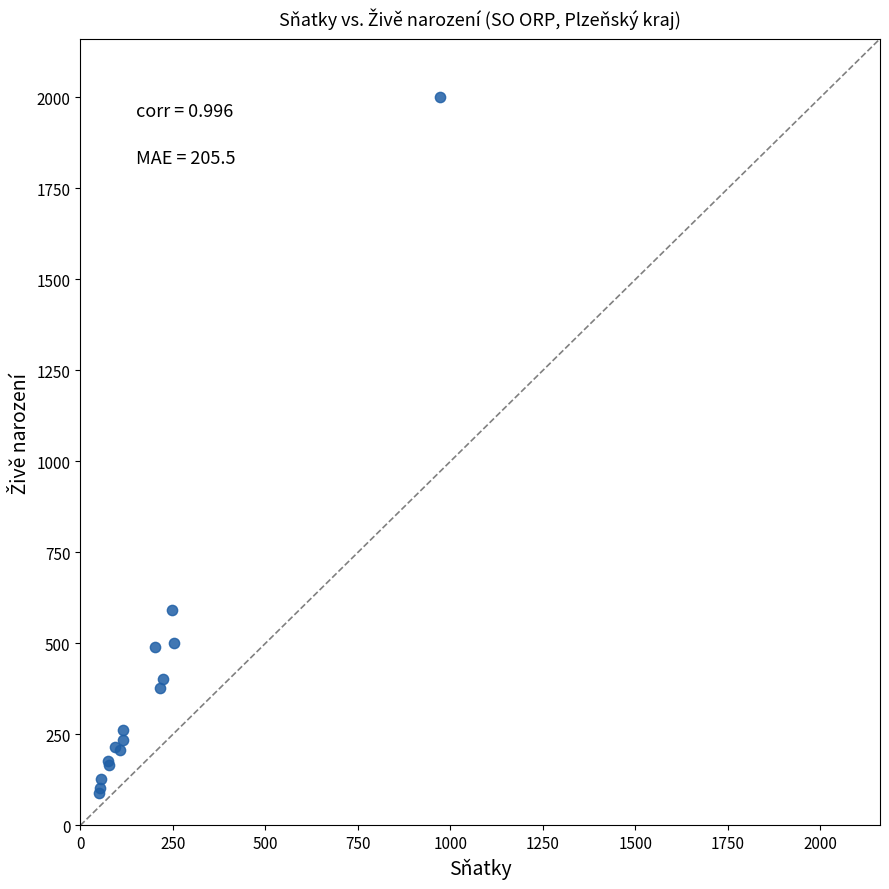

What Y value in the scatter plot is closest to 1045?

591